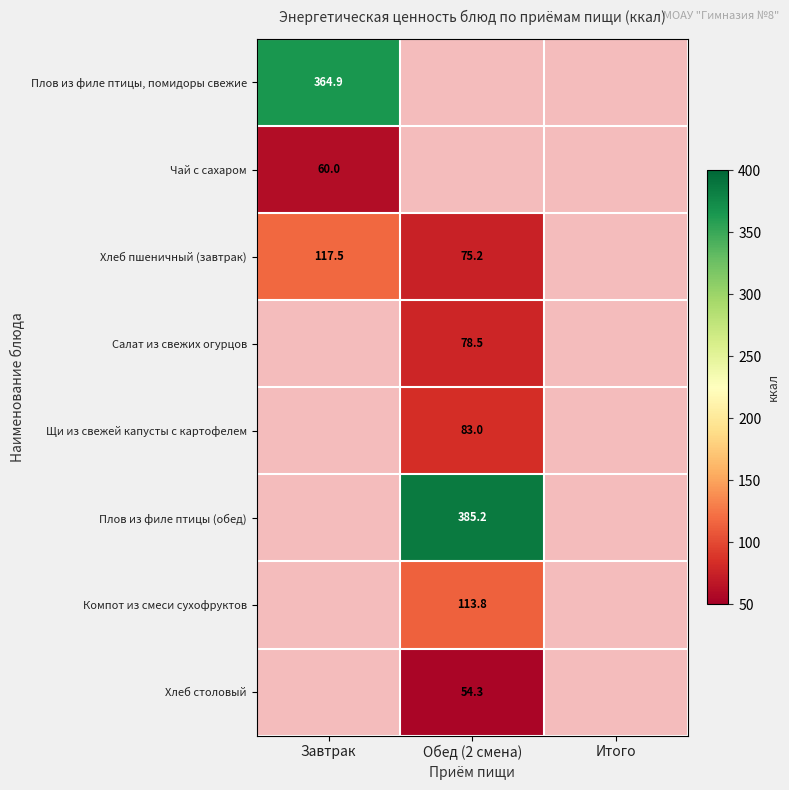

At which category is the sum across all series the highest?

Обед (2 смена)